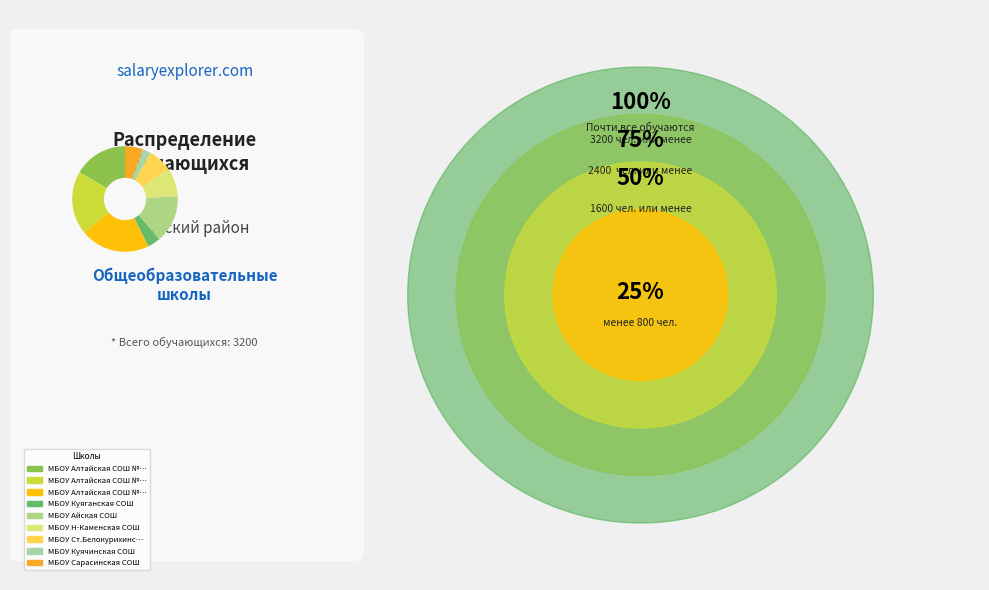

How many slices are in this pie chart?

9